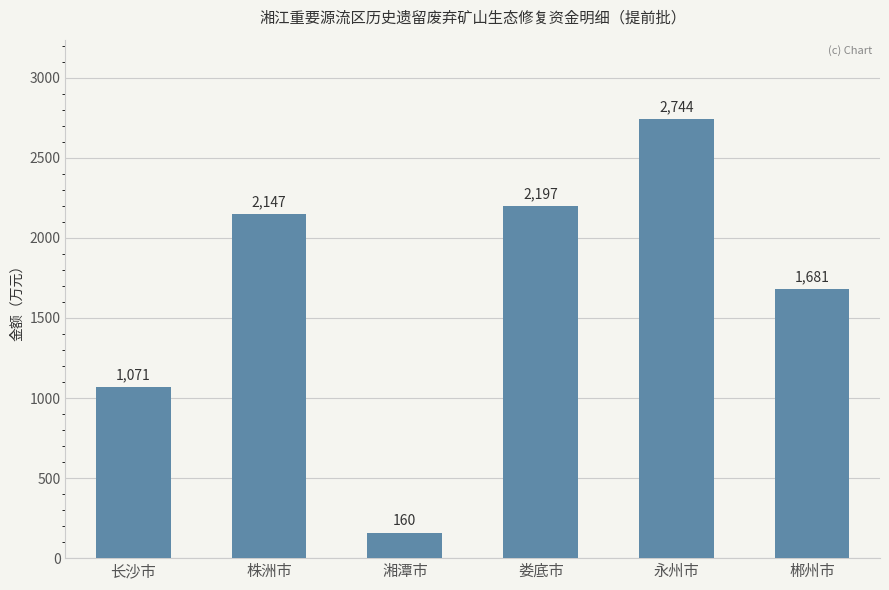

Reading left to right, what are all the values shown in this chart?

1071	2147	160	2197	2744	1681